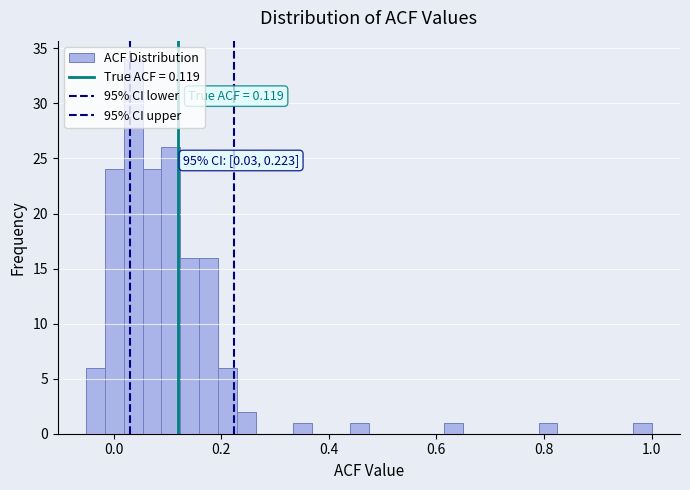

Read against the x-axis, roughly where is the centre of the tallest bar?

0.04